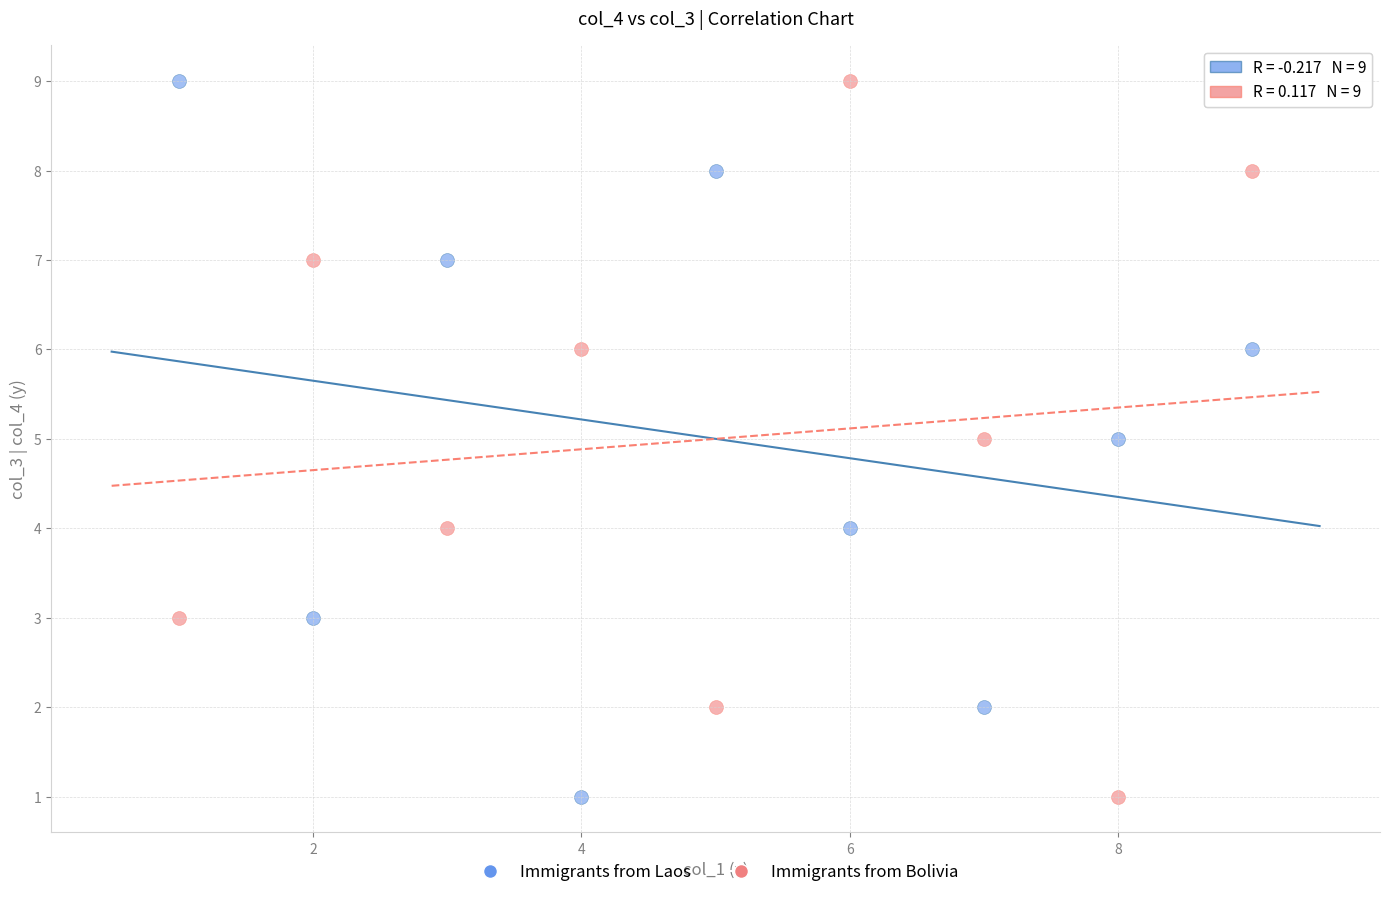

What is the X range (max minus min) for the scatter plot?

8